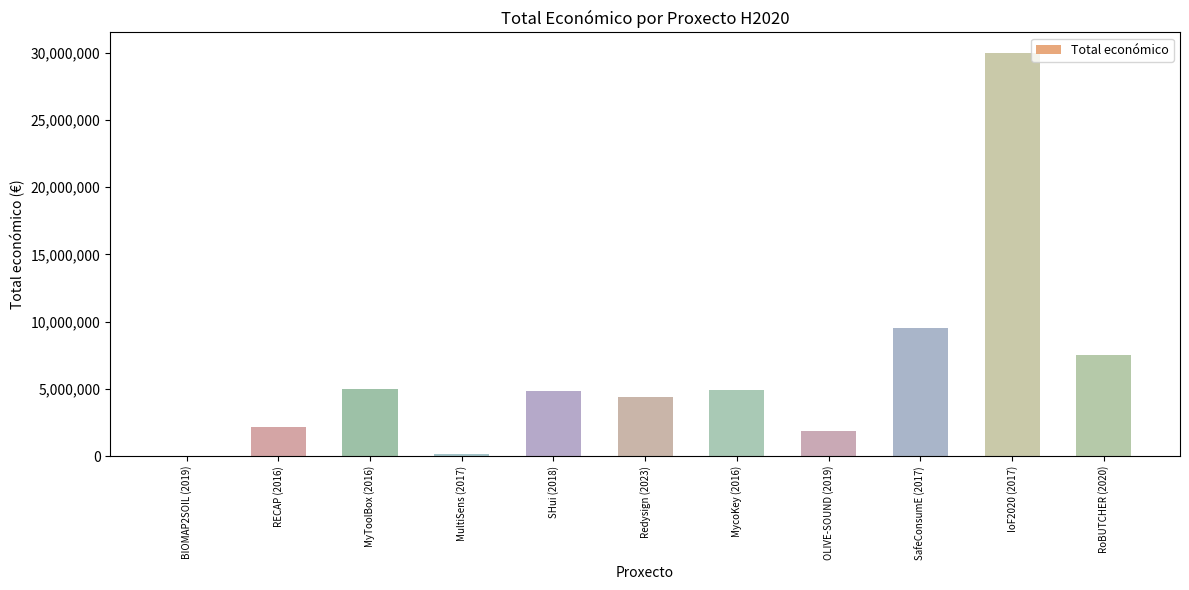

What is the greatest value displayed?

29999528